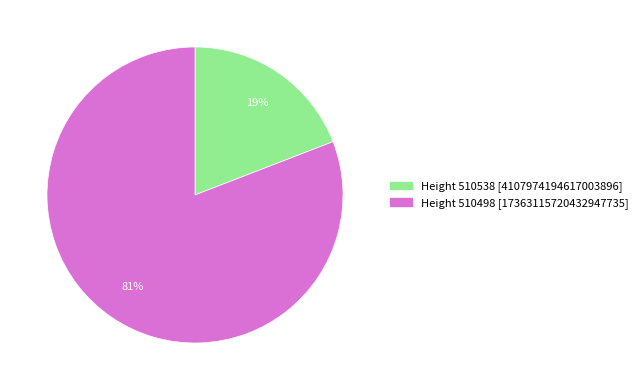

How many slices are in this pie chart?

2